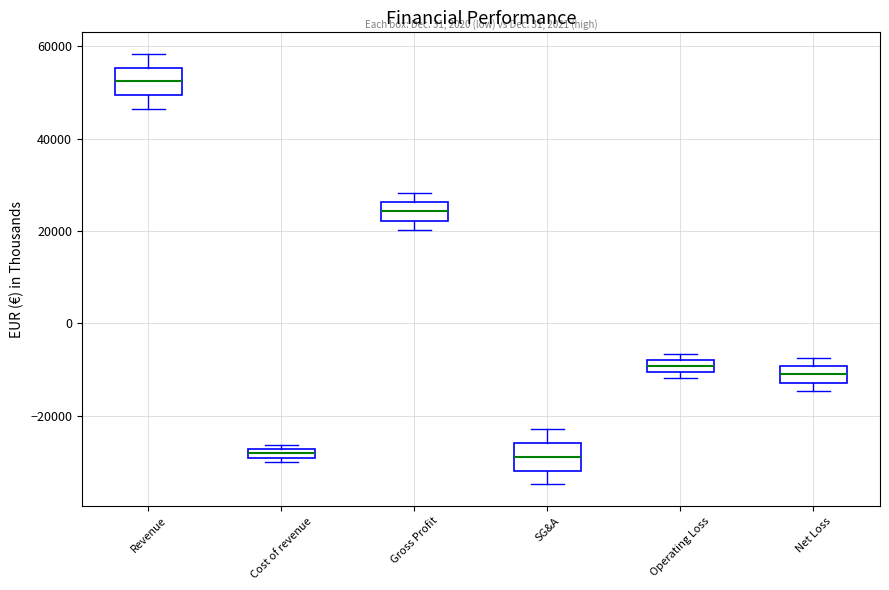

Where is the lower edge of the box for Cost of revenue on the y-axis? The values are not printed on the chart, so give them approximately, as read against the axis.

-30000